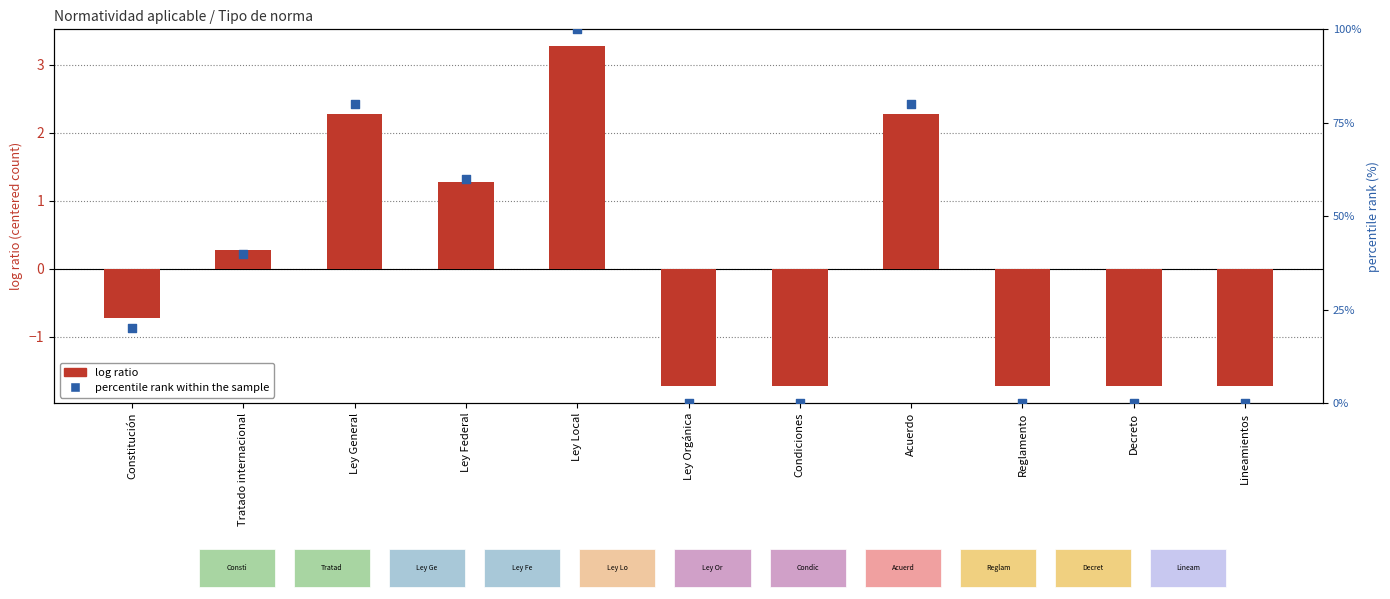

Which series has the largest total across all categories?

percentile rank within the sample